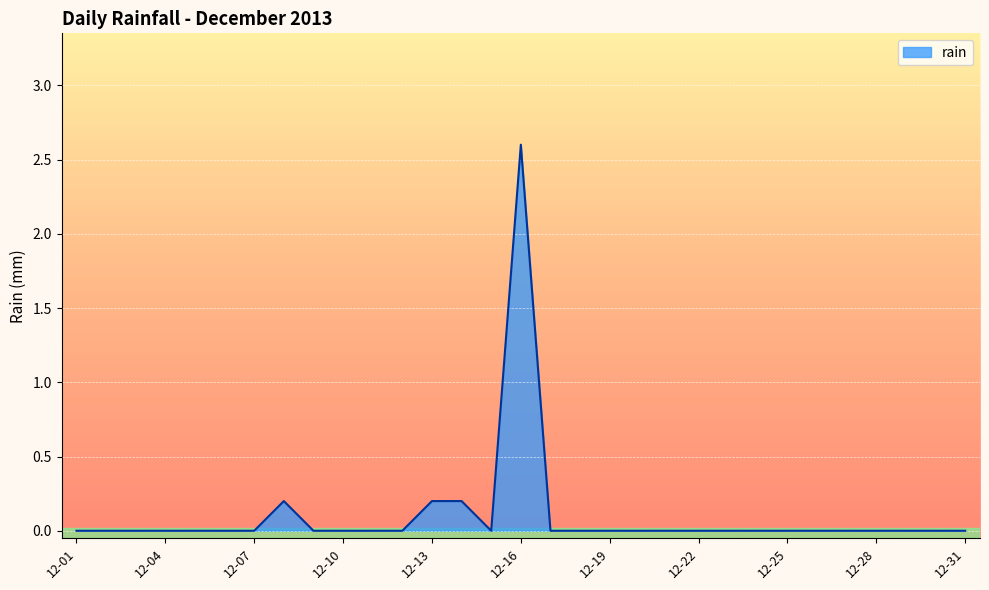

What is the greatest value displayed?

2.6